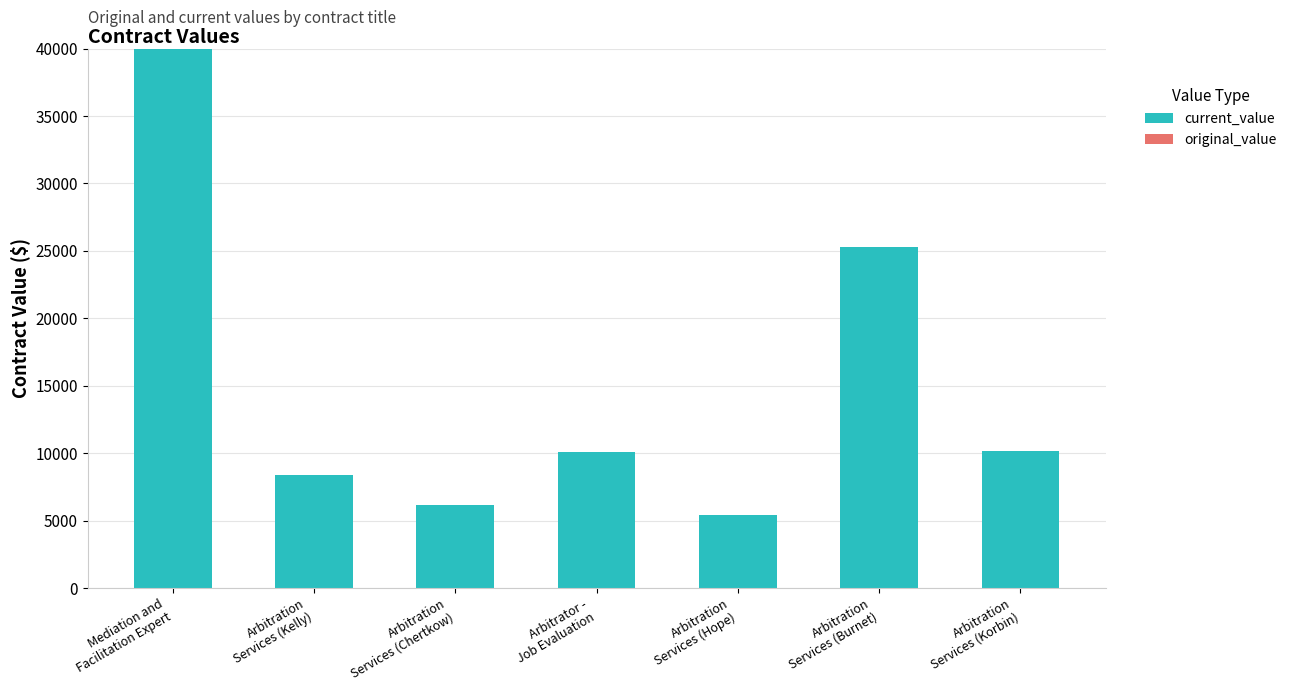

What is the difference between the second highest and second lowest values?

19079.3